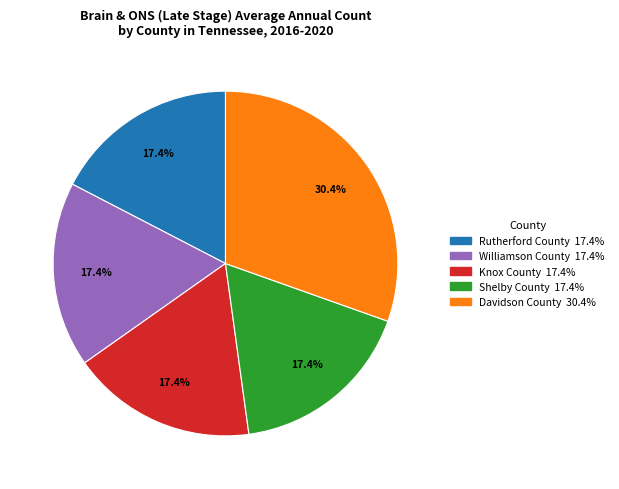

To the nearest percent, what percentage of the pie is Shelby County?

17%